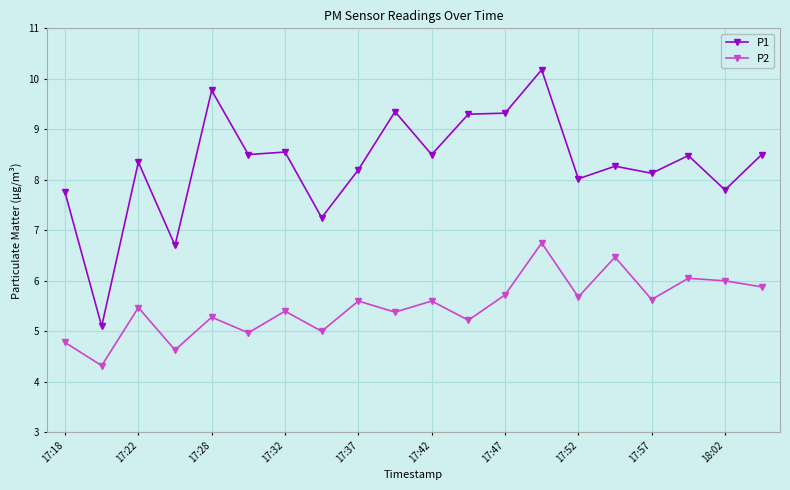

What is the value of the P1 point at the 6th from the left?

8.5